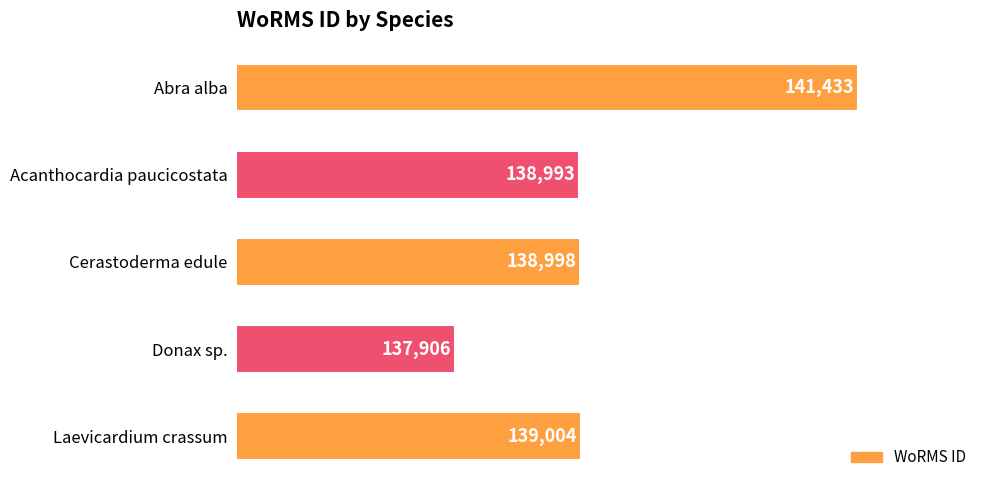

True or false: the data shows 46912 at Laevicardium crassum.

False